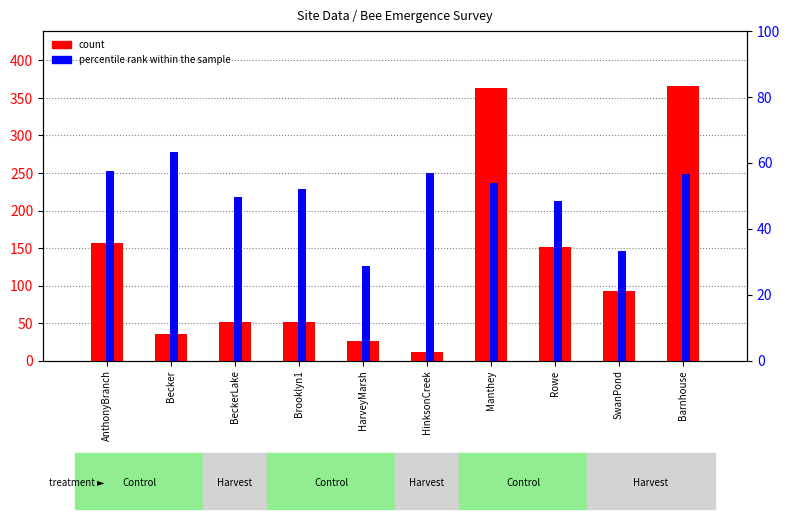

Is the value of percentile rank within the sample at Brooklyn1 greater than the value of count at Barnhouse?

No